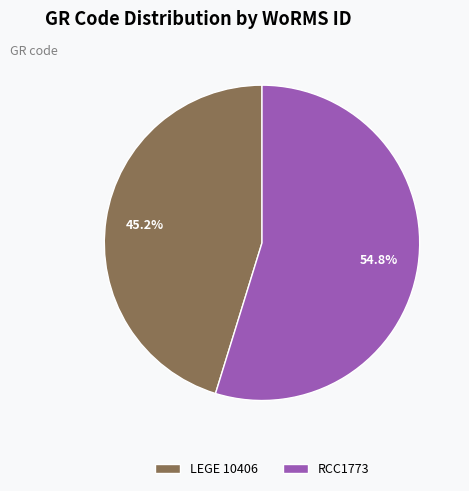

To the nearest percent, what percentage of the pie is LEGE 10406?

45%